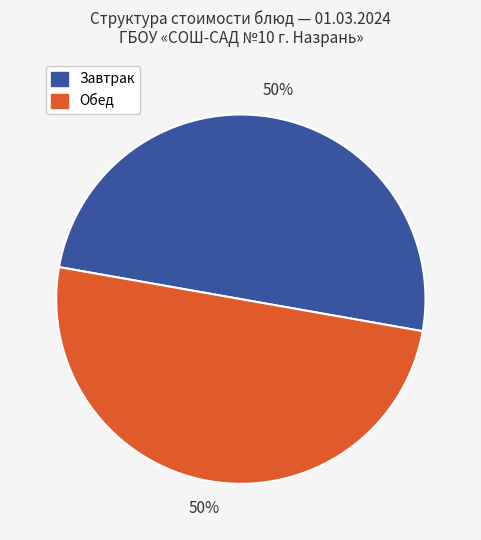

To the nearest percent, what is the average slice percentage?

50%